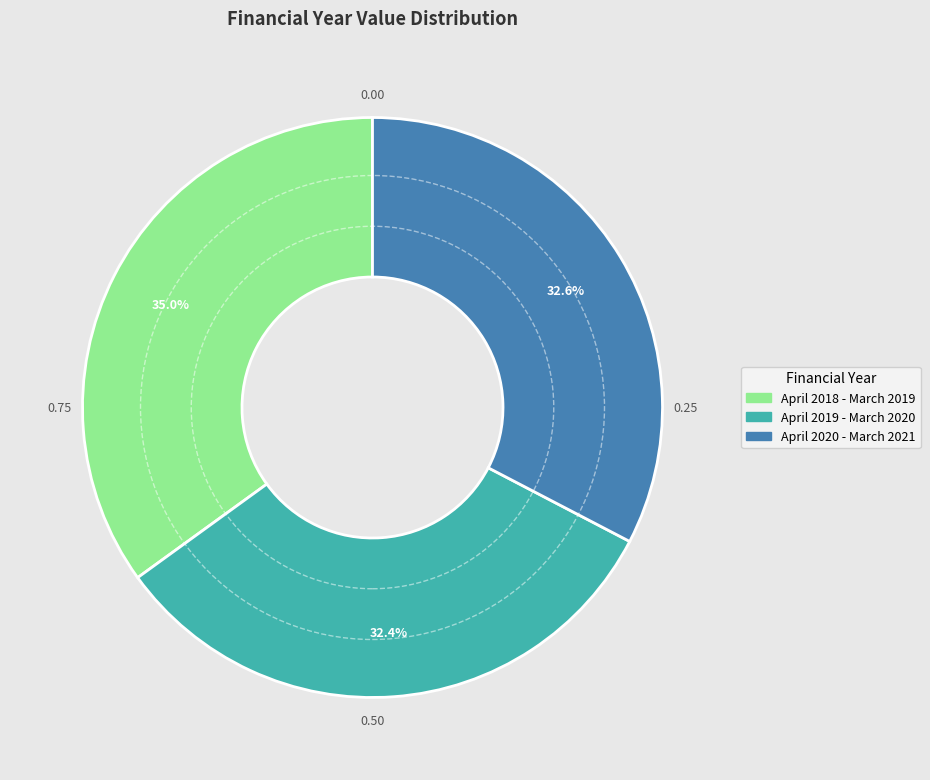

To the nearest percent, what is the combined percentage of April 2020 - March 2021 and April 2019 - March 2020?

65%